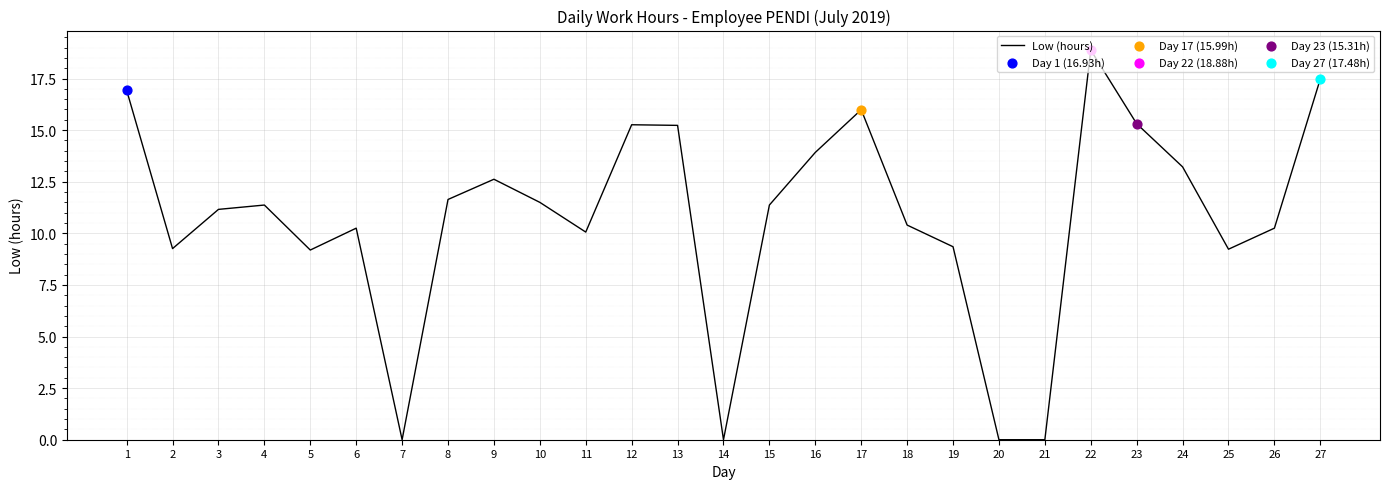

Approximately how many times larger is the value at 2 compared to 10?

0.8